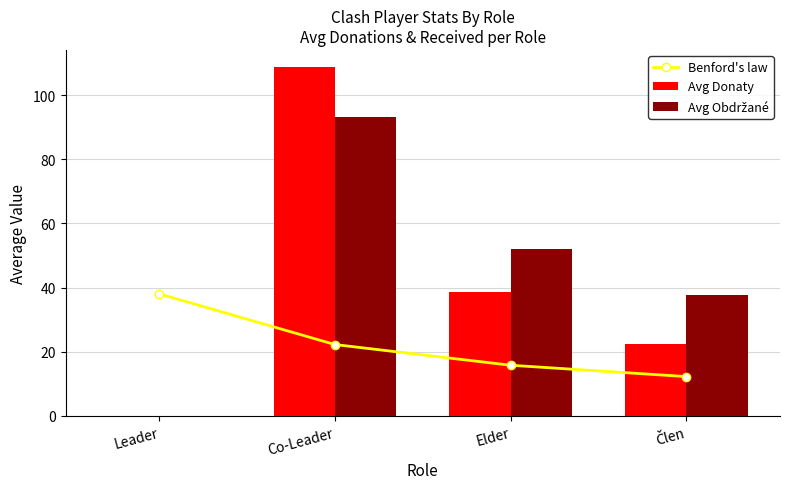

What is the sum of all Avg Donaty values?

169.7